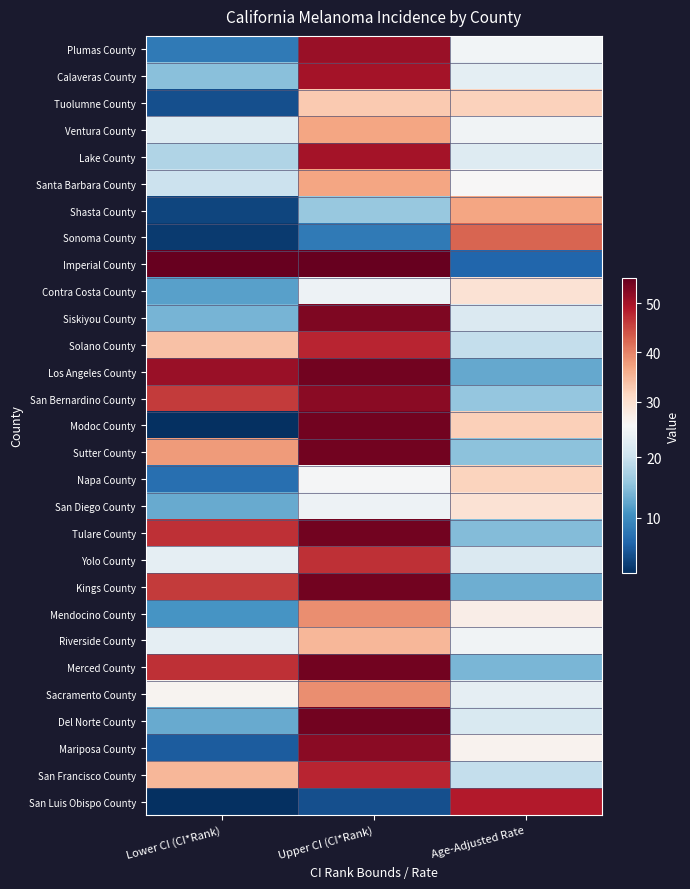

Count the number of data series in this chart.

29